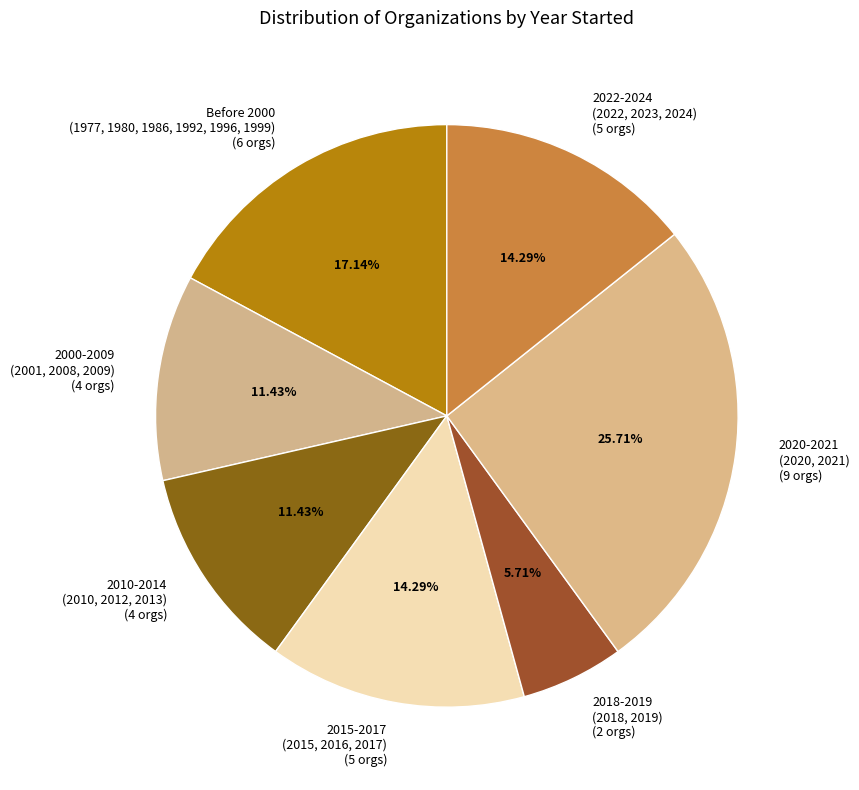

Is there a majority slice in this chart?

No